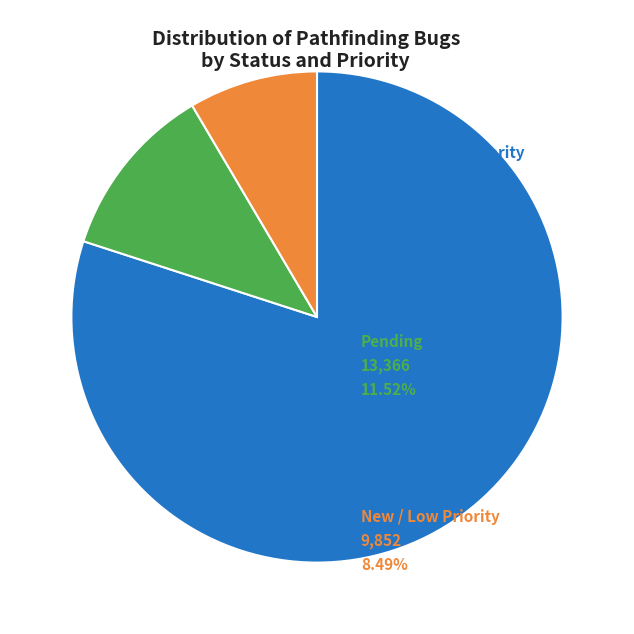

Is there a majority slice in this chart?

Yes